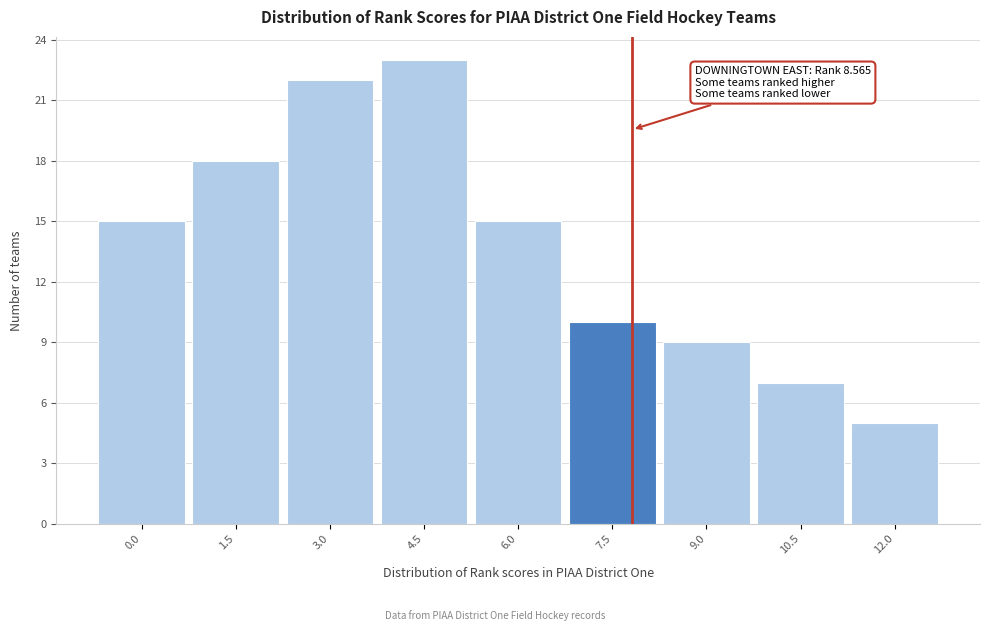

Reading right to left, what are all the values shown in this chart?

5	7	9	10	15	23	22	18	15